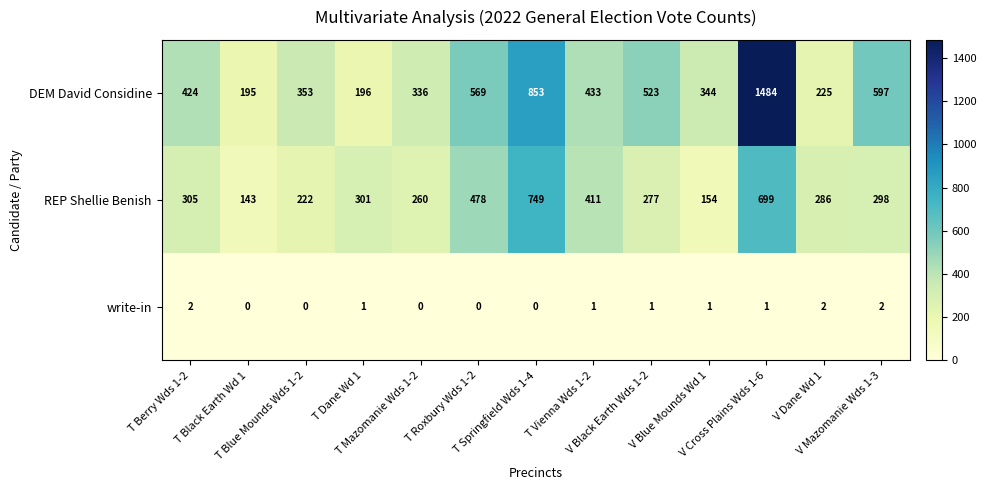

What is the difference between the maximum and minimum values in the DEM David Considine series?

1289